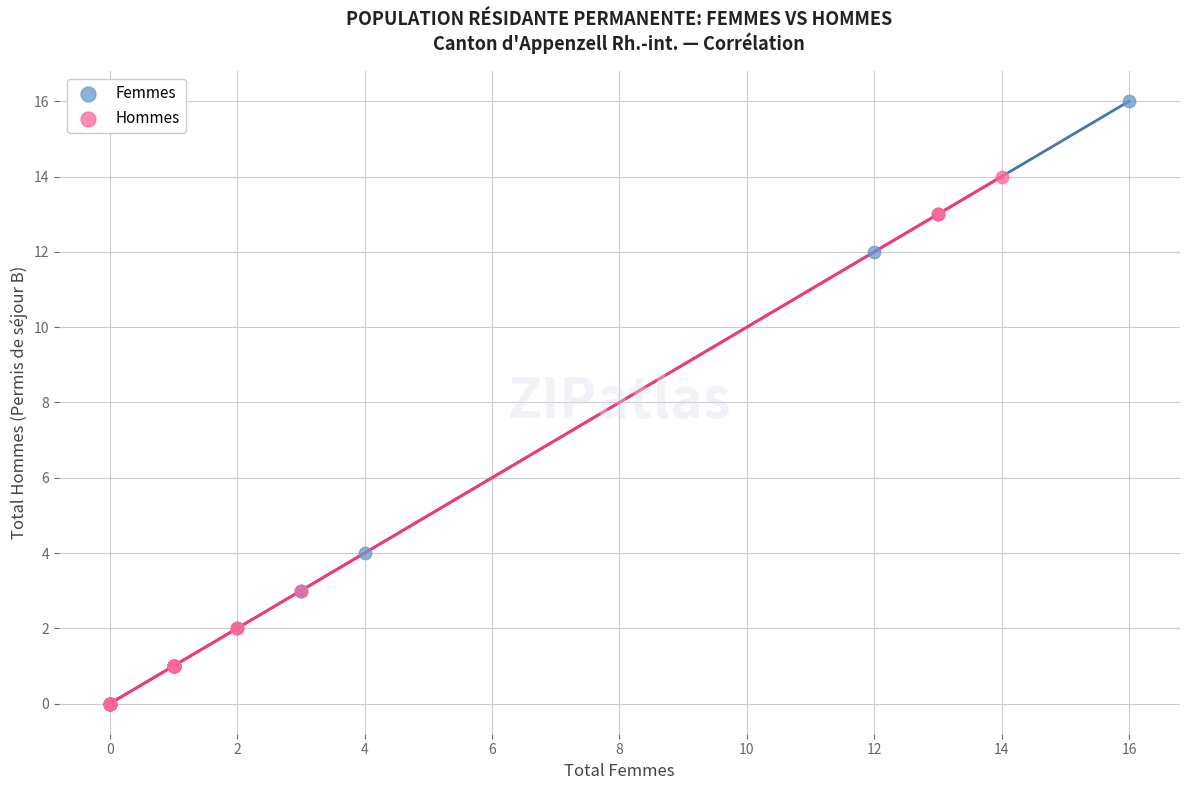

Which series has the largest Y range (max minus min)?

Femmes